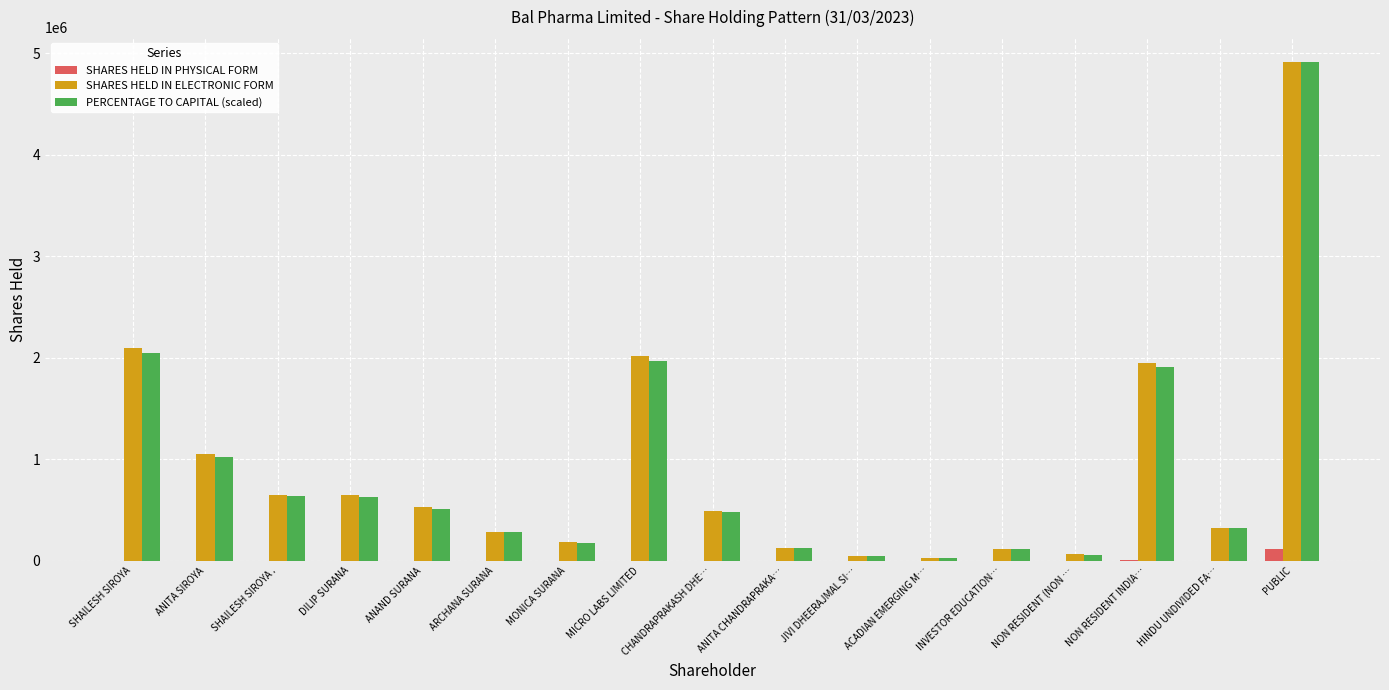

True or false: PERCENTAGE TO CAPITAL (scaled) has a value of 119841.8 at ANITA CHANDRAPRAKA….

True